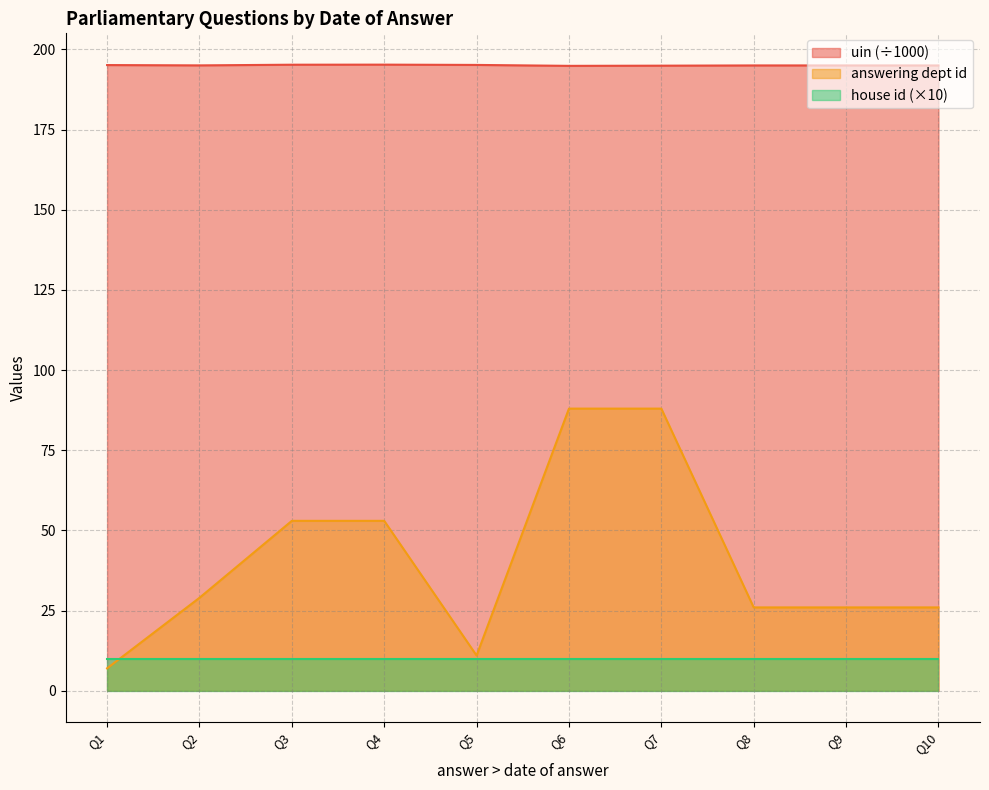

The value of answering dept id at Q6 is 138.3. True or false?

False